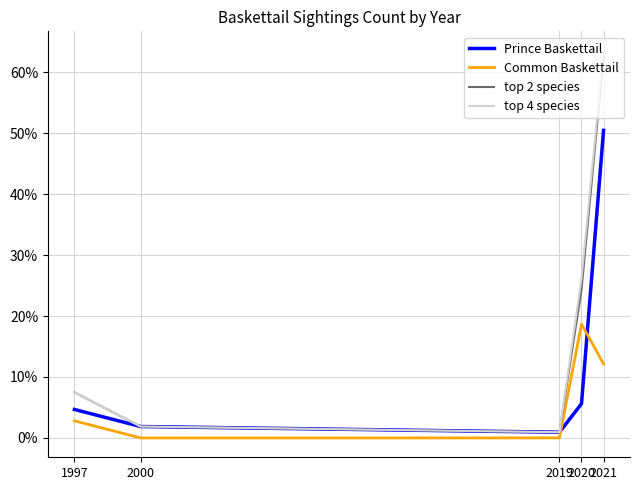

The value of top 2 species at 2020 is 0.1. True or false?

False